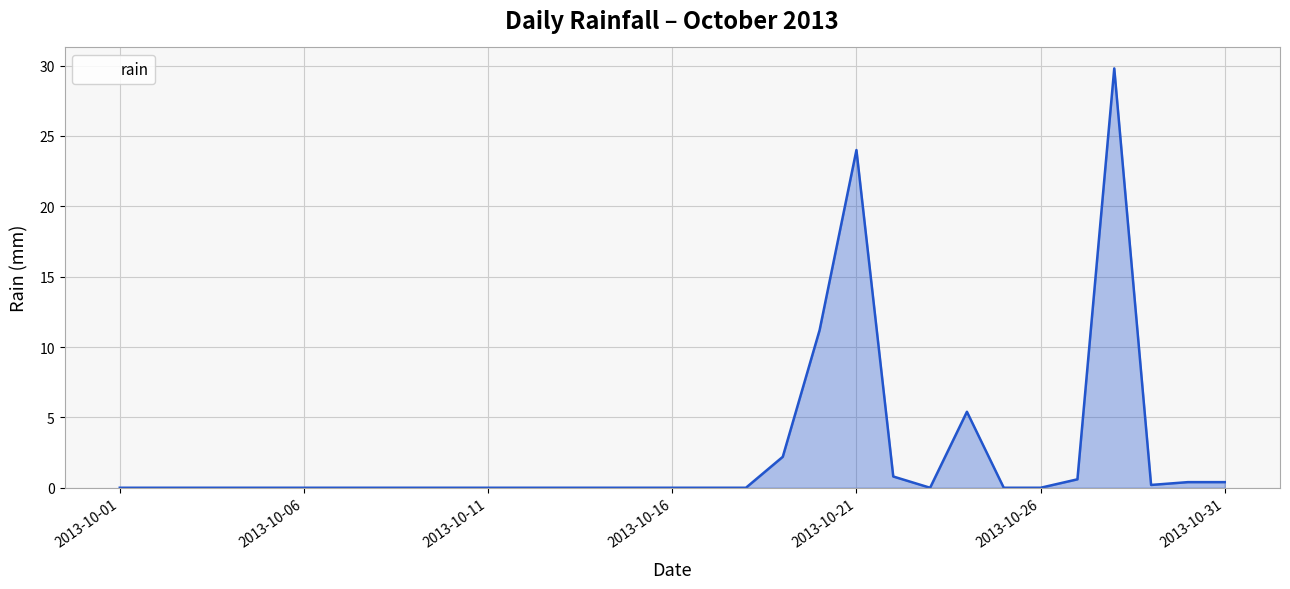

What is the sum of all values?

75.0